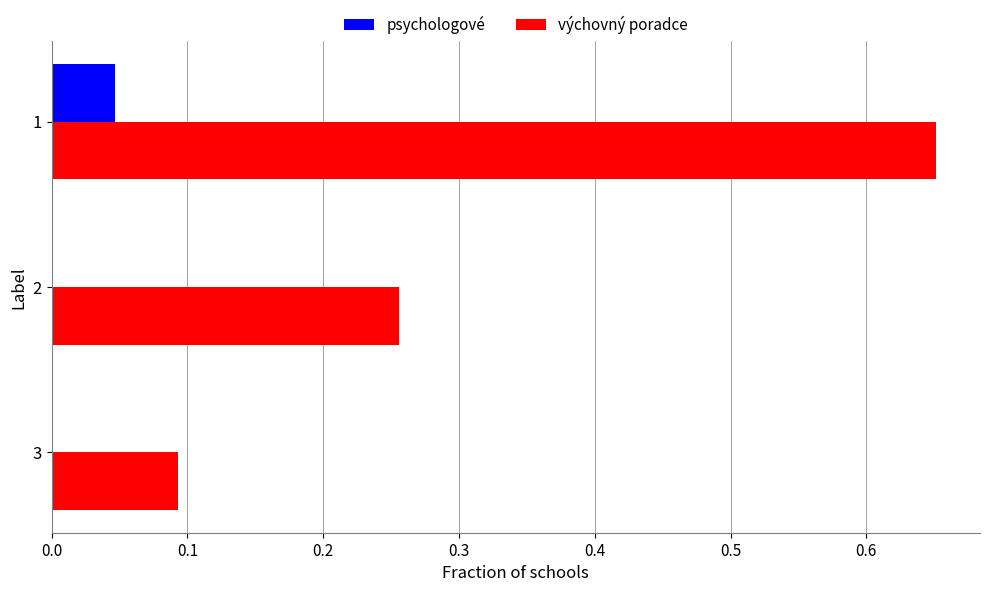

Which series has the largest total across all categories?

výchovný poradce